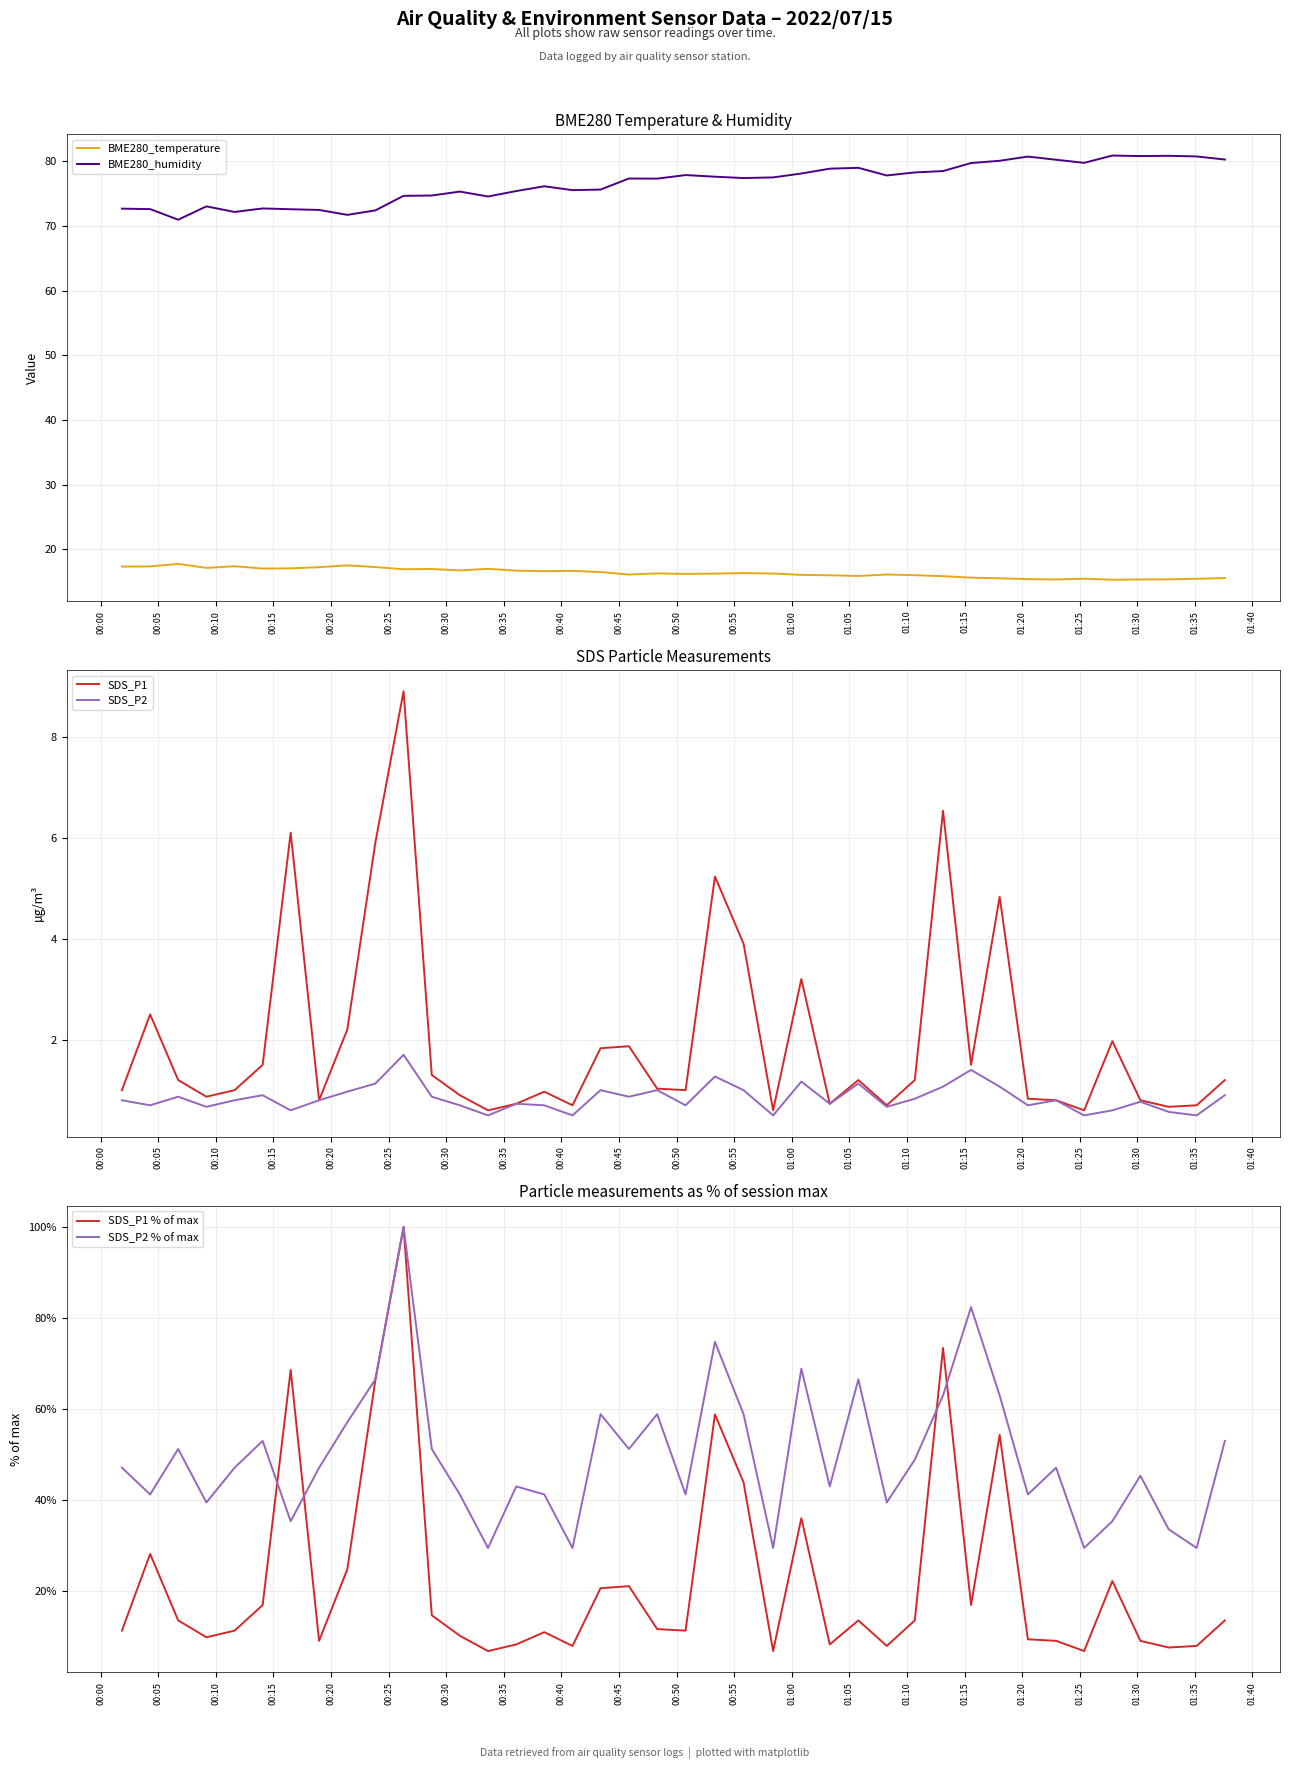

What is the sum of all SDS_P1 % of max values?

899.9